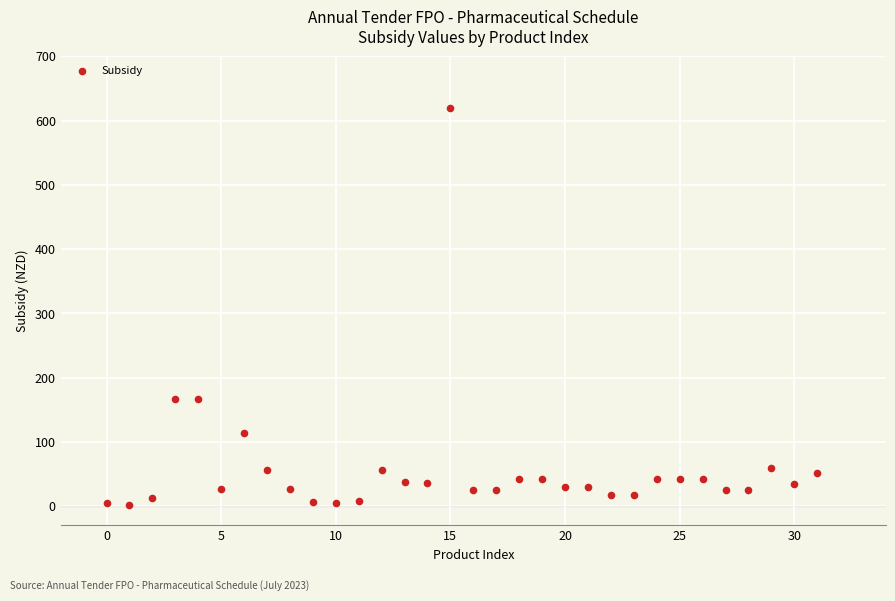

What is the range of Y values (max minus min)?

618.2